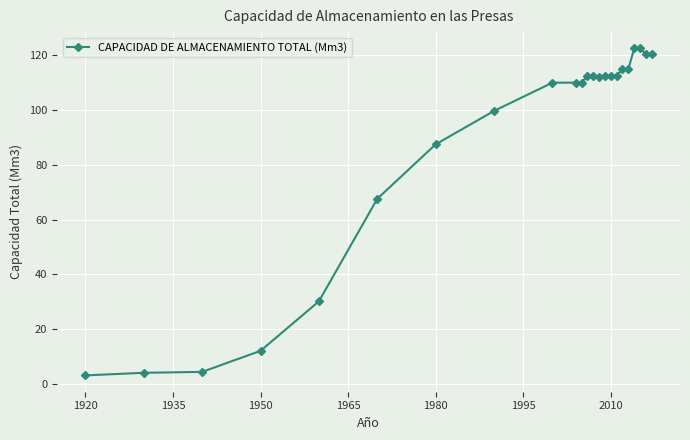

What is the value of the 21st point from the left?

122.4